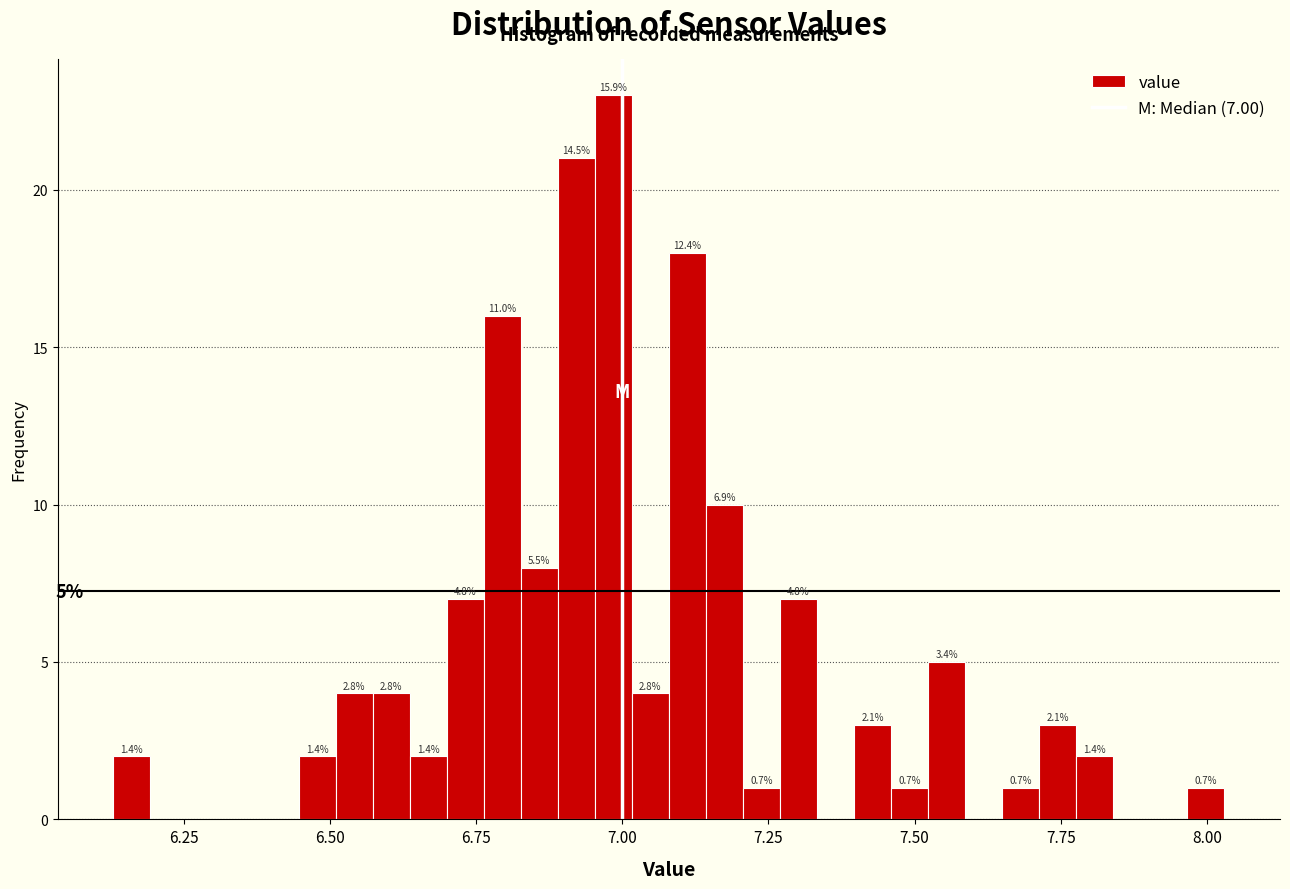

Read against the x-axis, roughly where is the centre of the tallest bar?

7.00